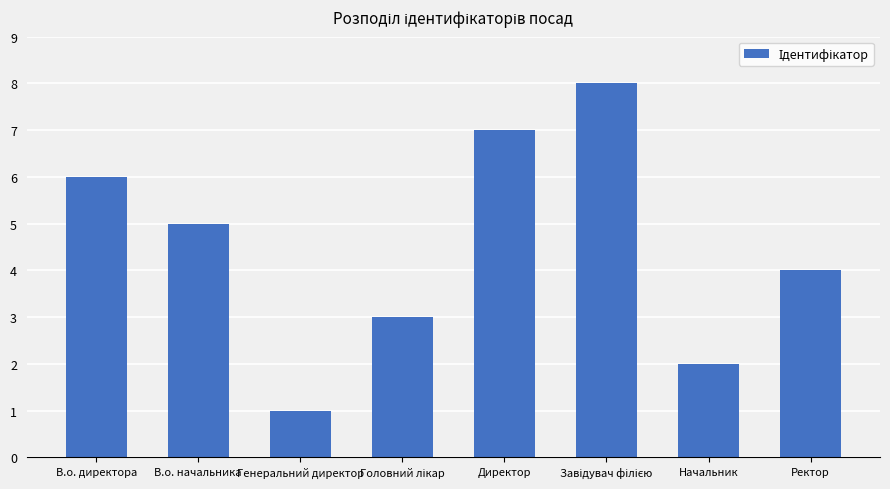

Which label corresponds to the smallest value in the chart?

Генеральний директор